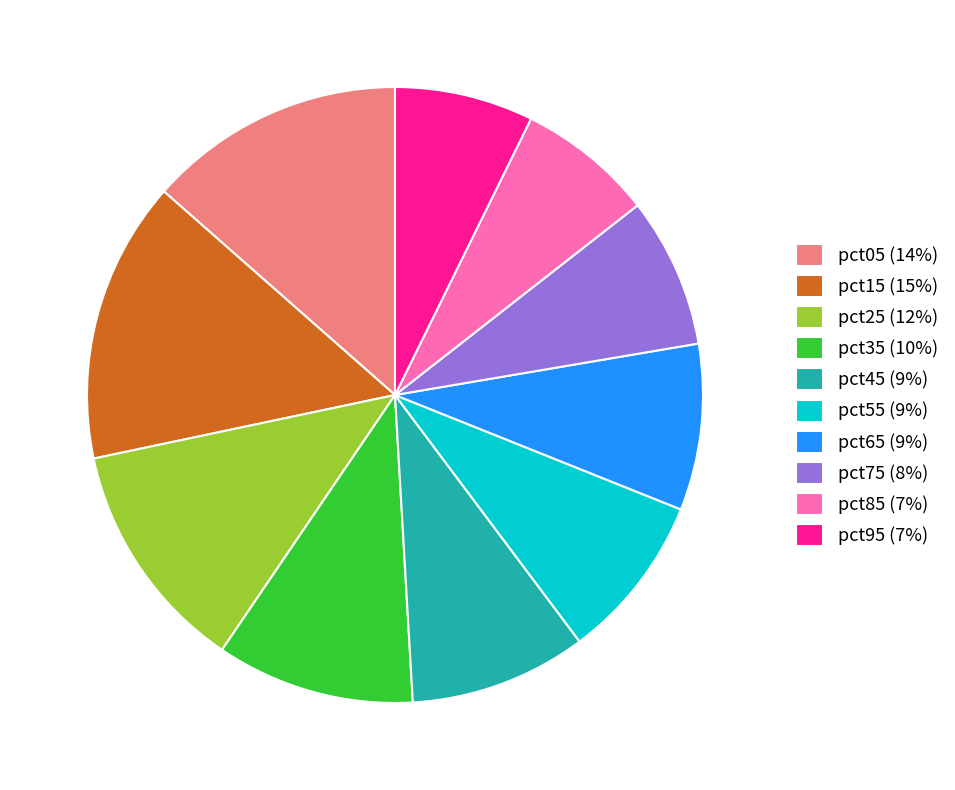

Is there a majority slice in this chart?

No